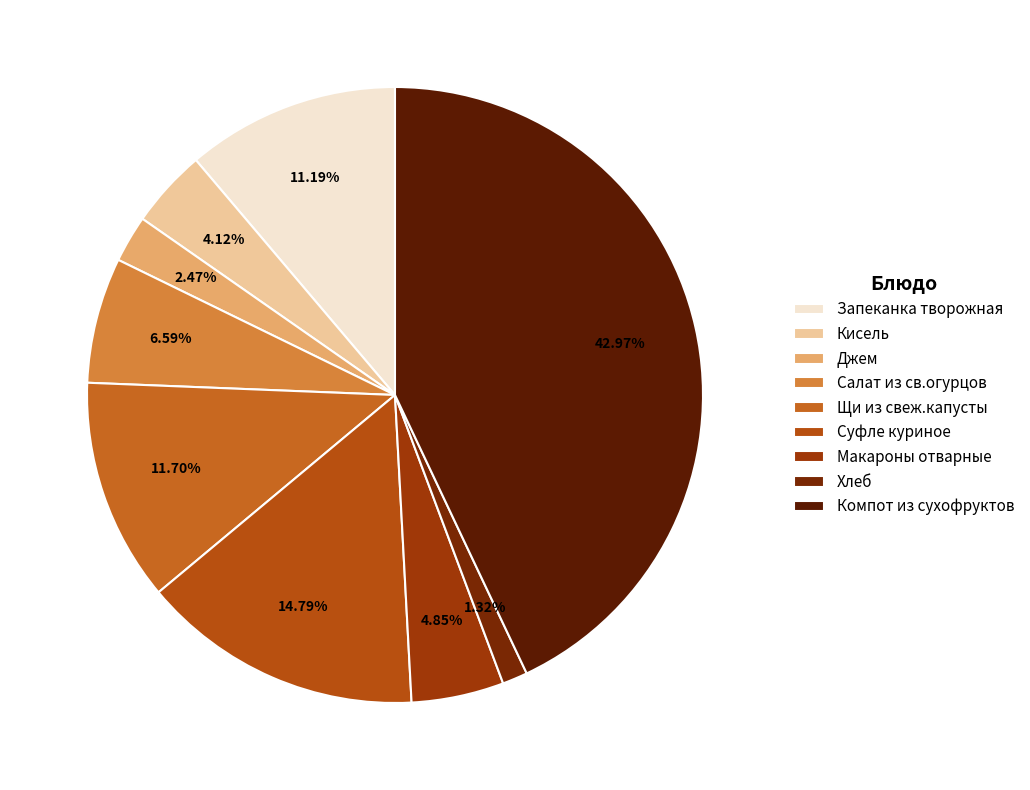

Does Щи из свеж.капусты represent more than half of the total?

No